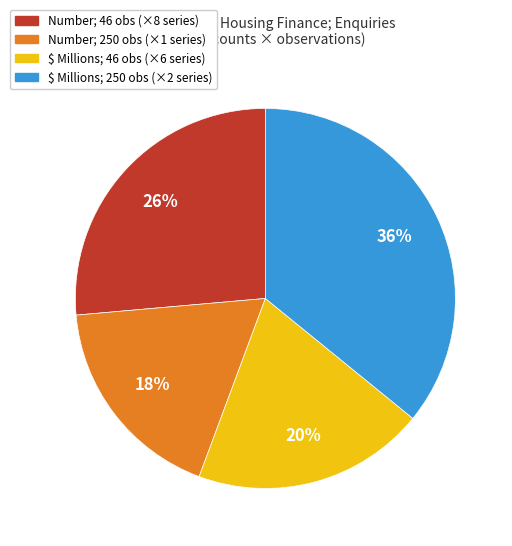

To the nearest percent, what is the average slice percentage?

25%